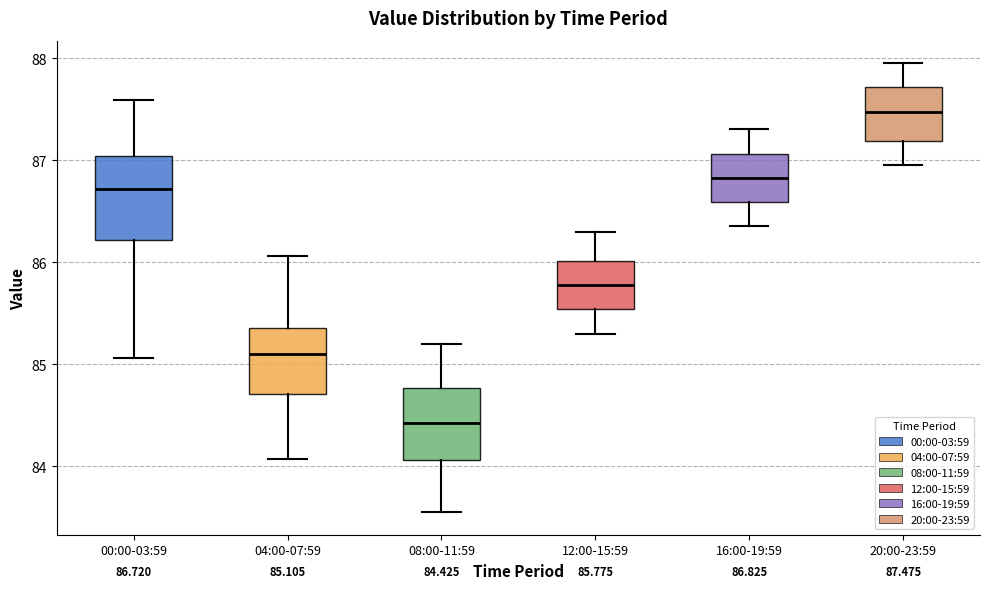

Which box is the tallest, from its lower edge to its upper edge?

00:00-03:59